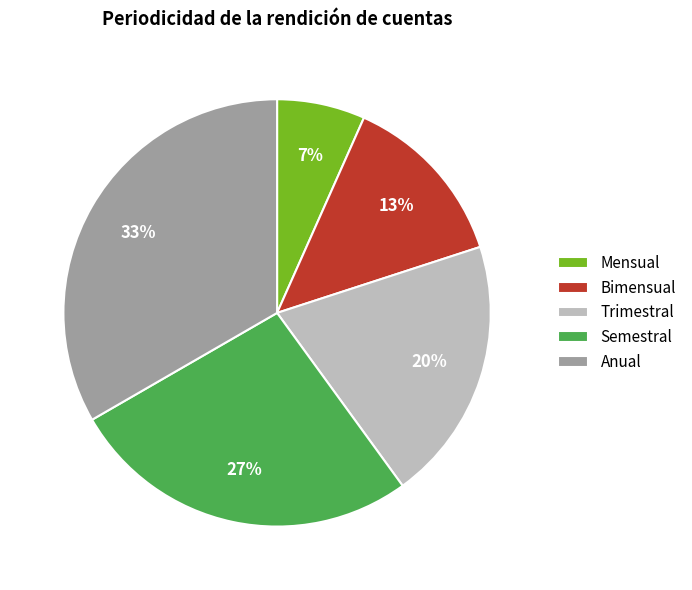

To the nearest percent, what percentage of the pie is Bimensual?

13%